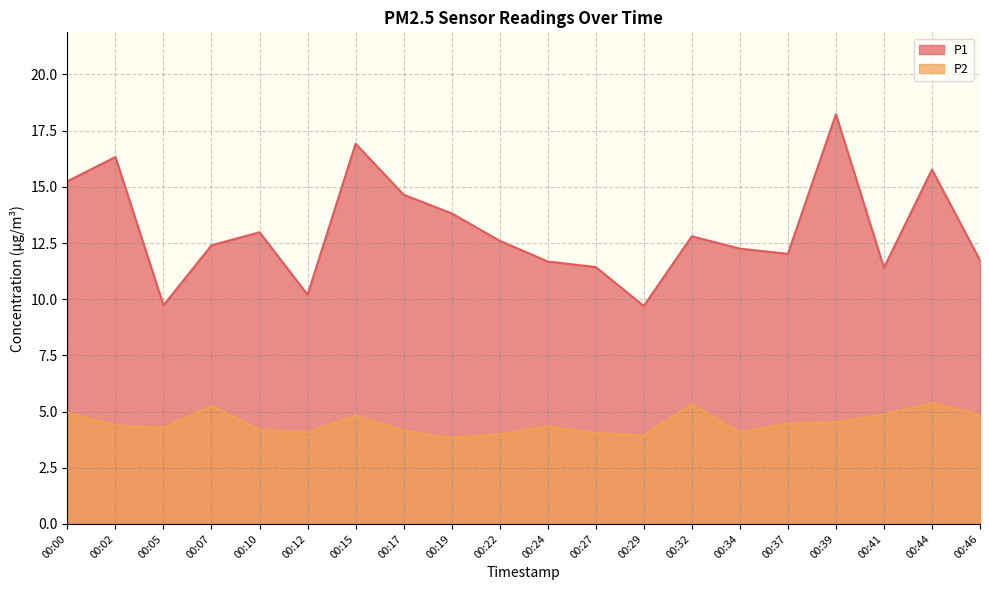

What is the difference between the P1 values at 00:46 and 00:24?

0.1